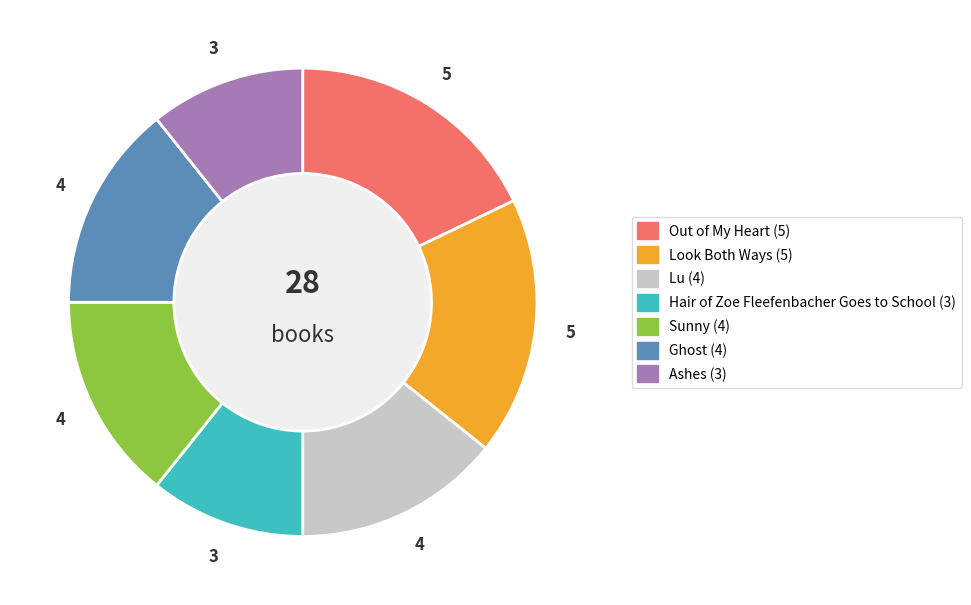

True or false: Sunny accounts for 14% of the total.

True